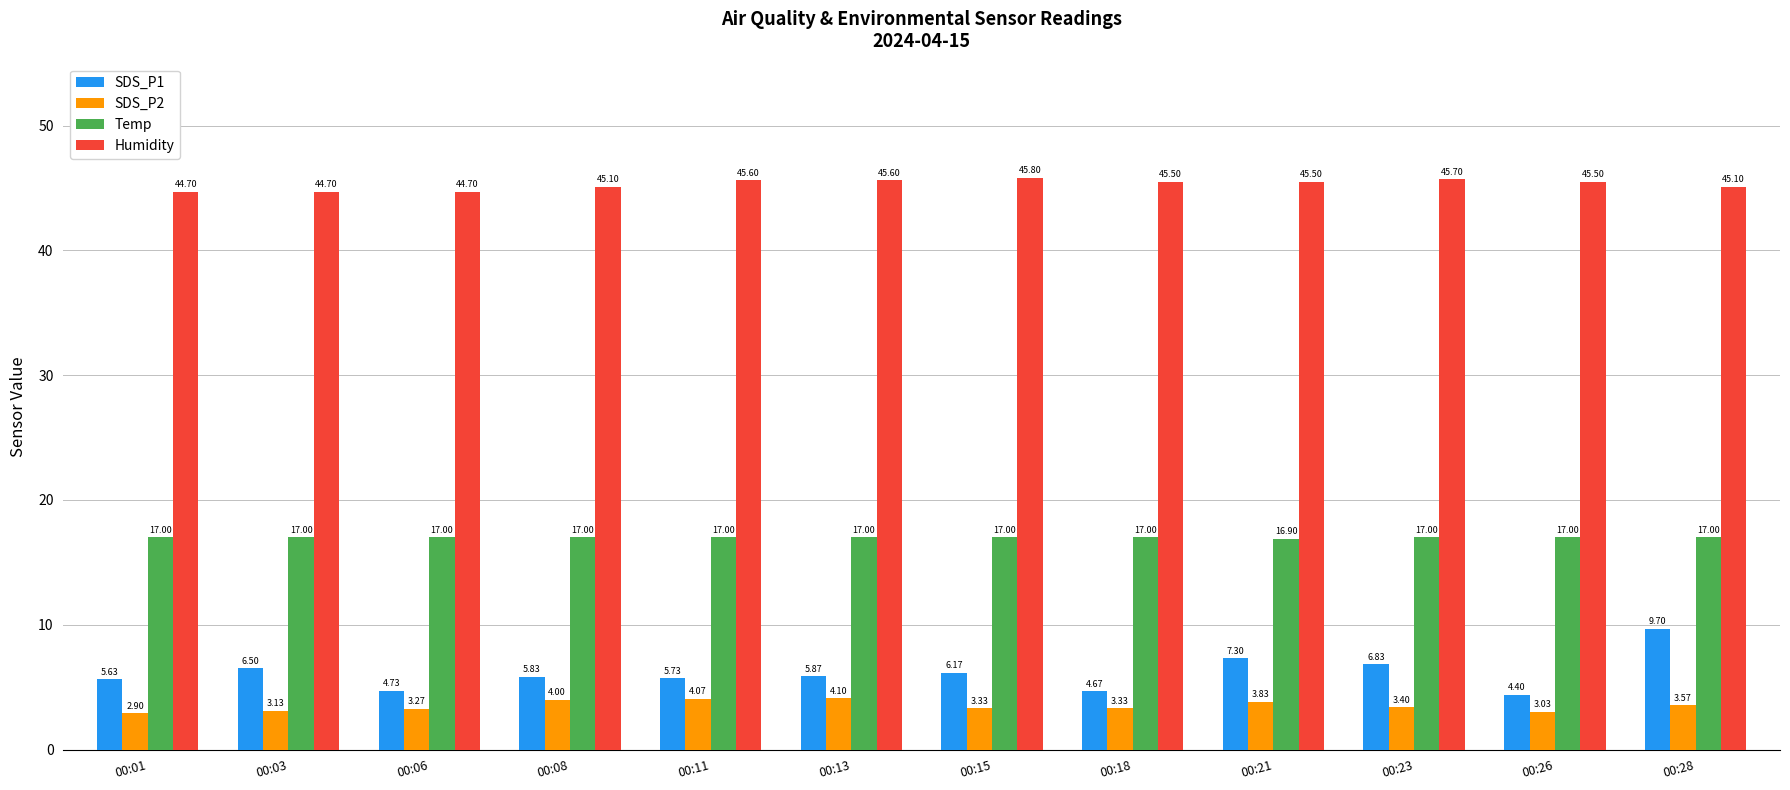

Are the bars grouped side by side (vs. stacked)?

Yes